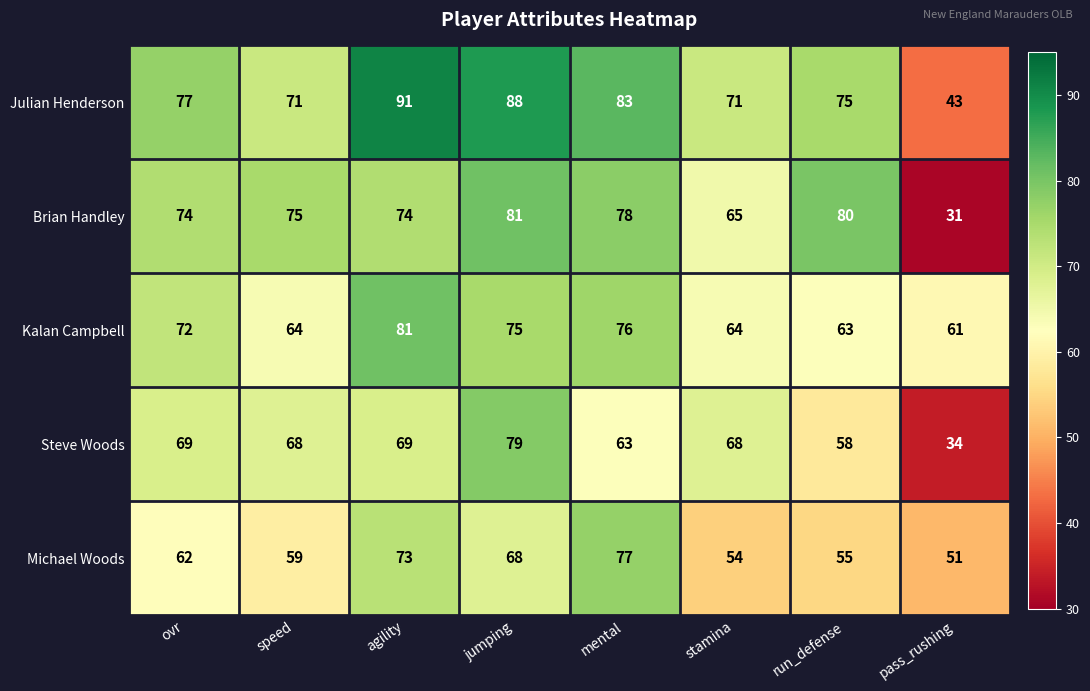

Is it true that Julian Henderson equals 37 at agility?

False